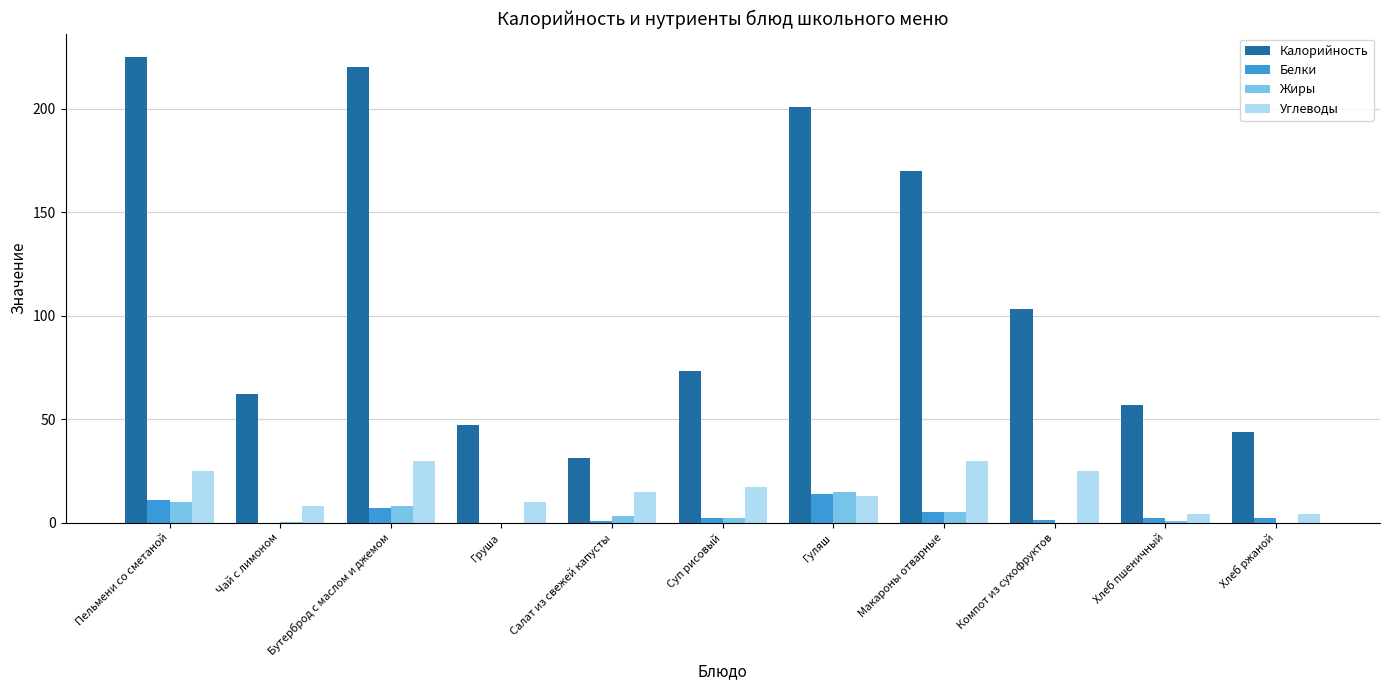

What is the maximum value for Белки?

14.0